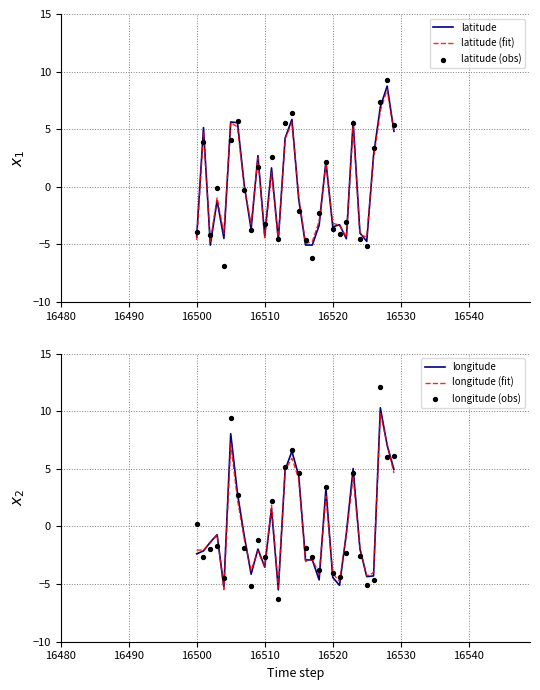

What is the minimum value for latitude?

-5.0